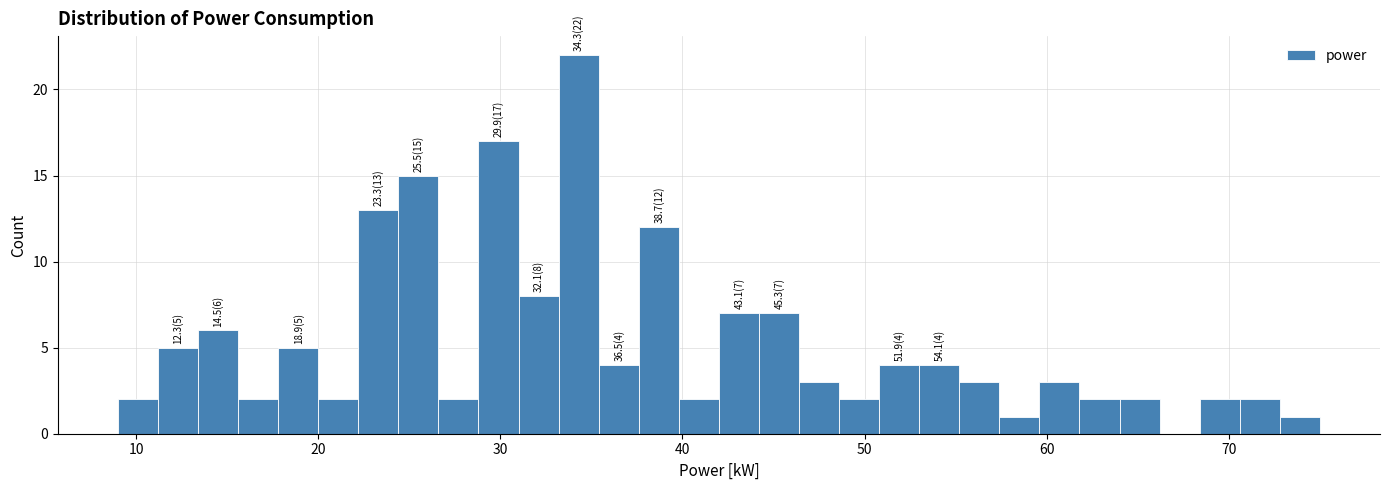

Around what value on the x-axis is the tallest bar? Give the approximate position of its centre, as read against the axis.

34